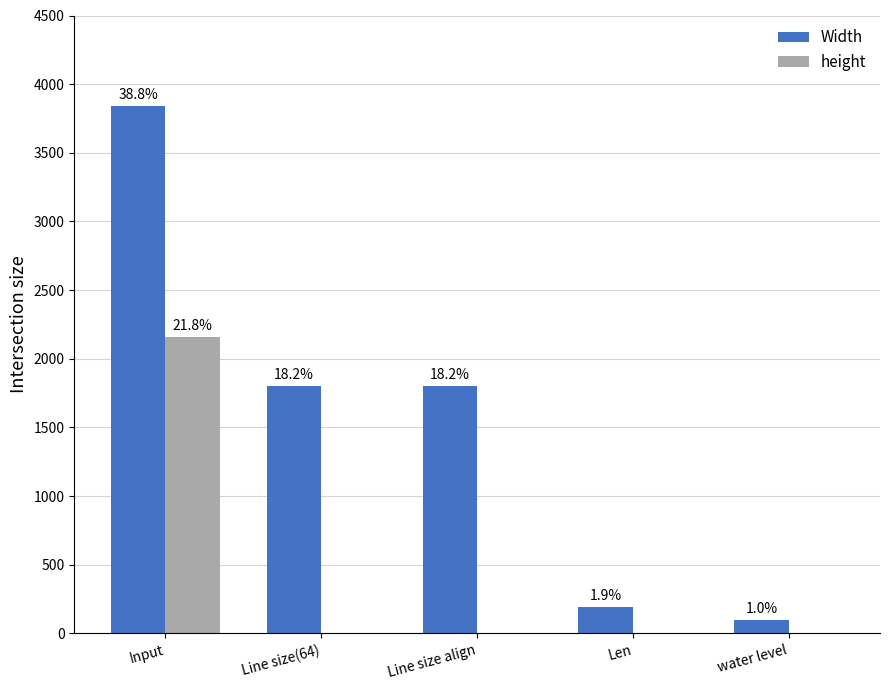

Which label corresponds to the largest value in the chart?

Input